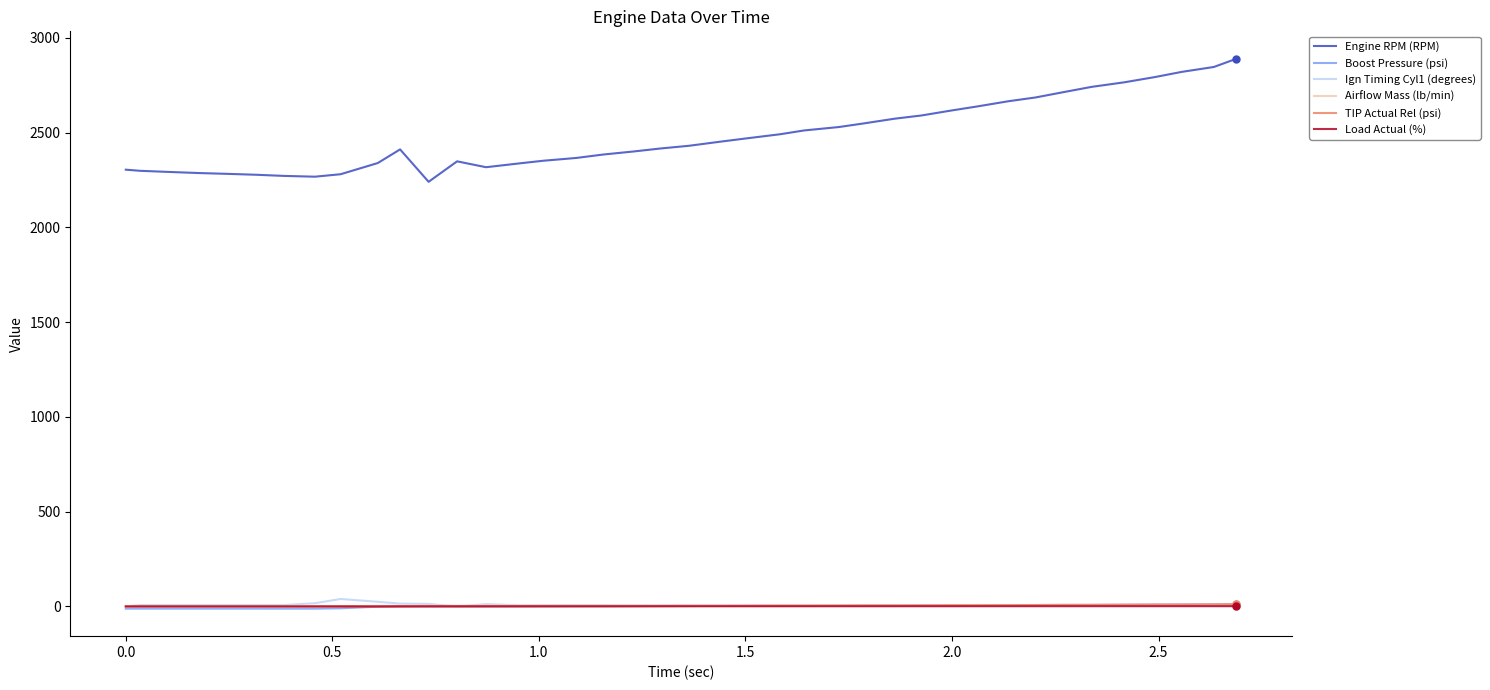

Which series has the largest range (max minus min)?

Engine RPM (RPM)